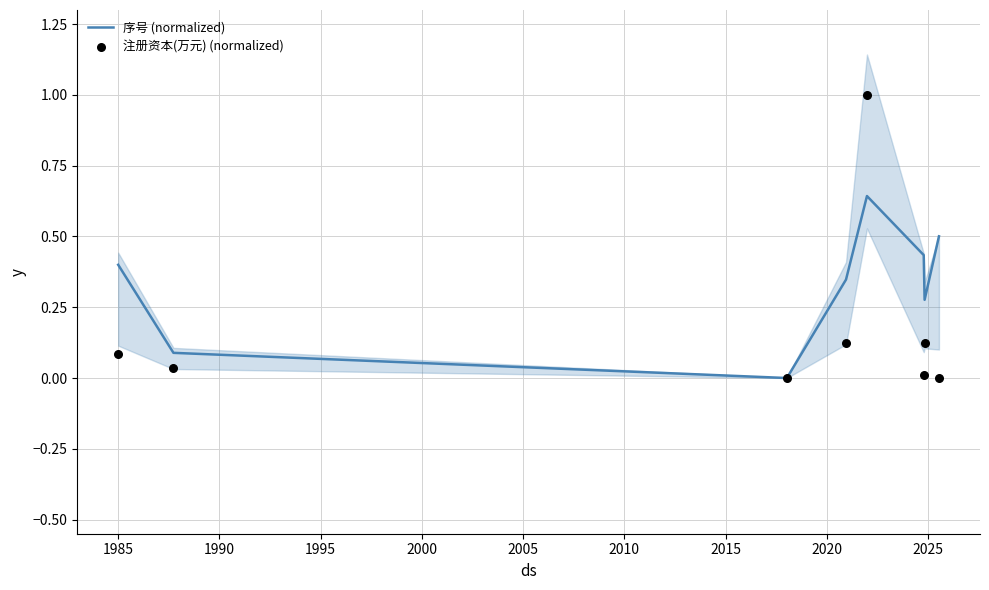

Which series has the largest total across all categories?

序号 (normalized)